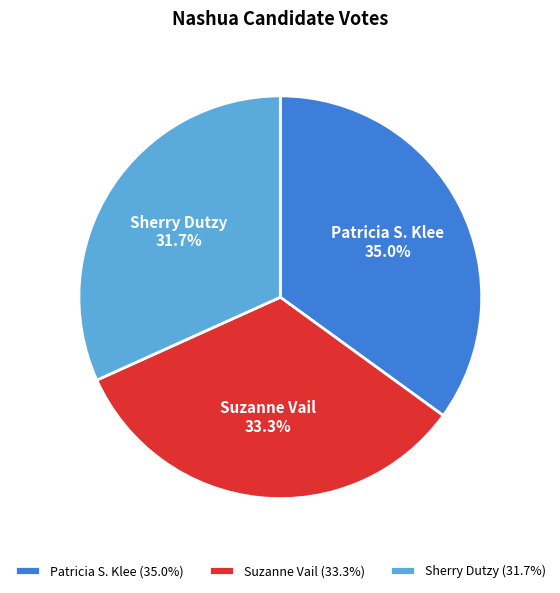

To the nearest percent, what is the difference between the Suzanne Vail and Patricia S. Klee slice percentages?

2%